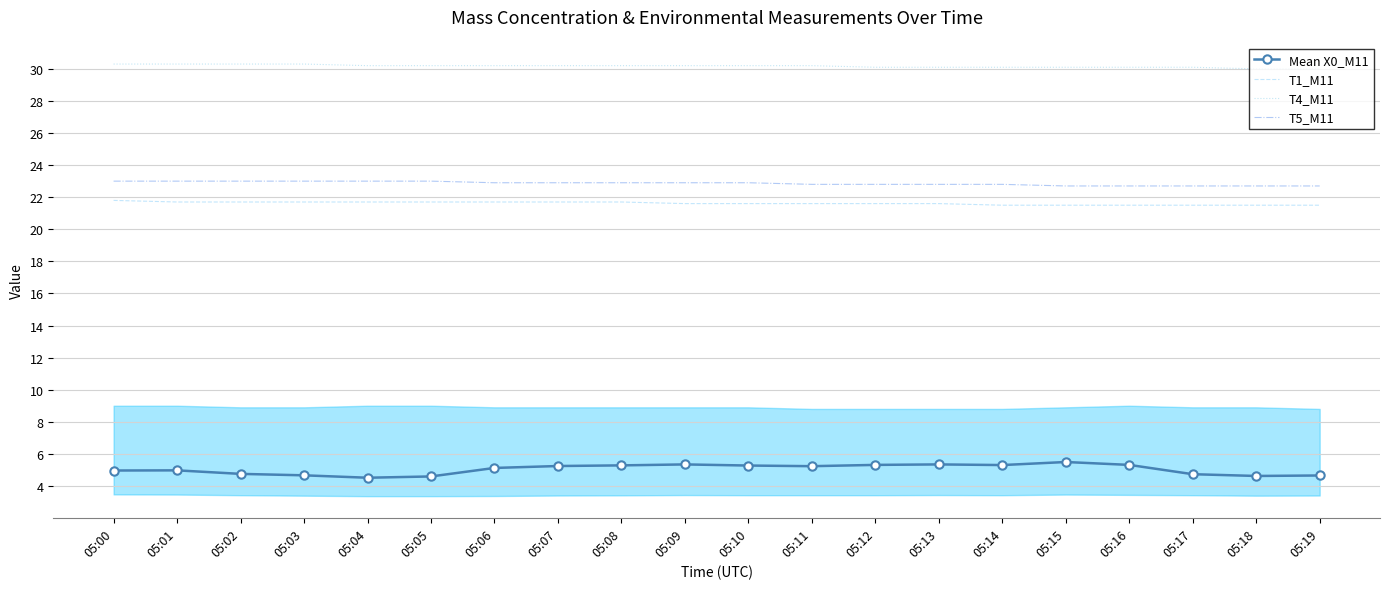

What is the sum of all Mean X0_M11 values?

100.7